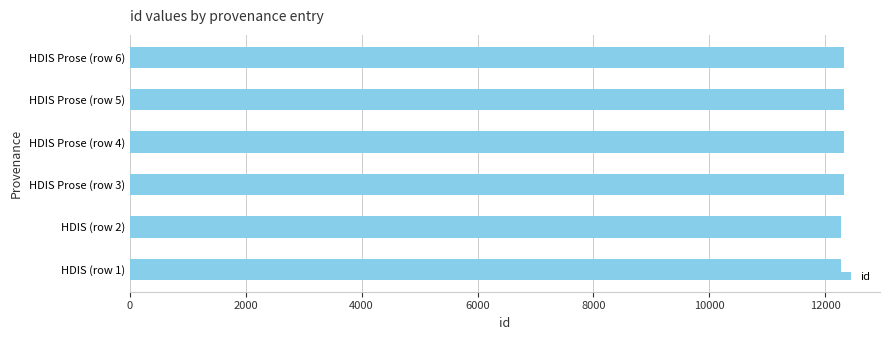

Approximately how many times larger is the value at HDIS (row 2) compared to HDIS Prose (row 4)?

1.0